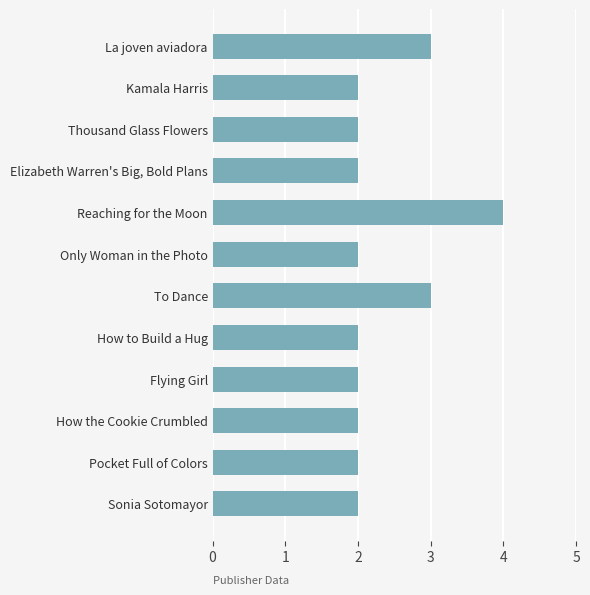

Read the value at To Dance.

3